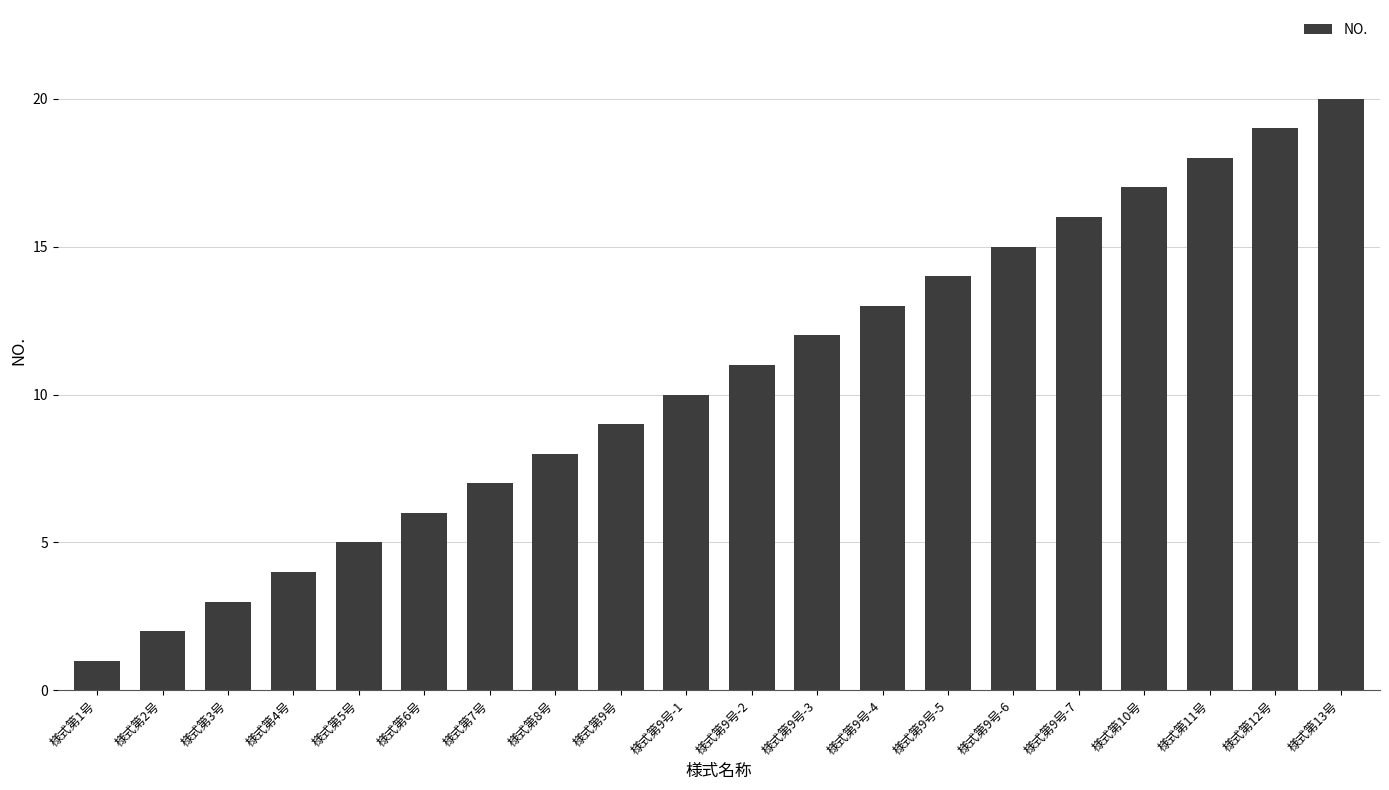

Which has a higher value, 様式第9号-7 or 様式第1号?

様式第9号-7